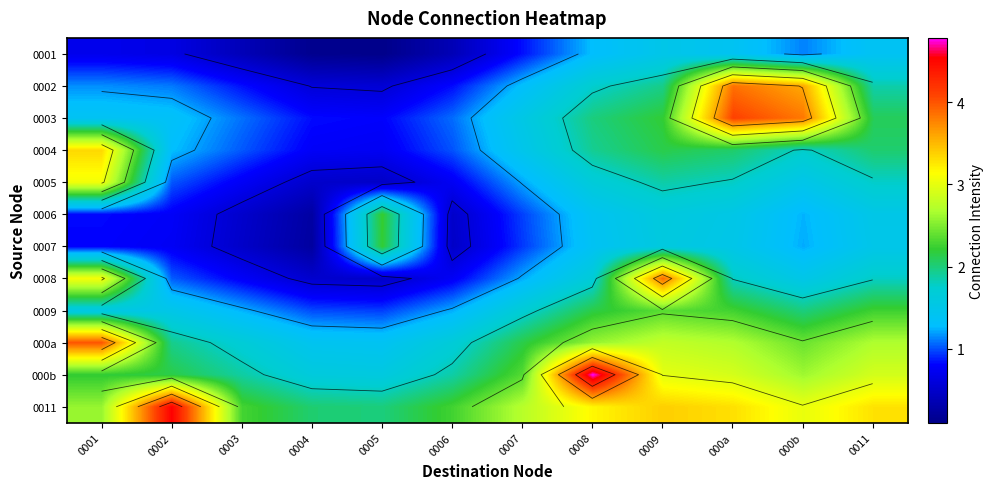

What is the difference between the maximum and minimum values in the 0004 series?

2.6